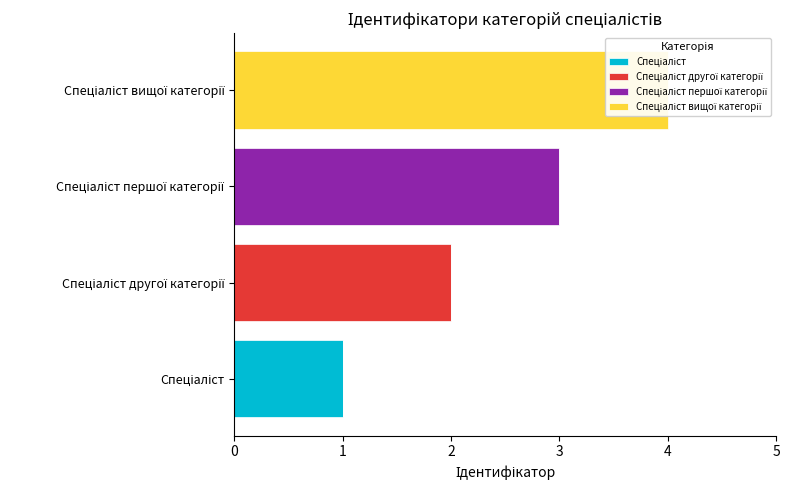

What are all the series names shown in the legend?

Спеціаліст, Спеціаліст другої категорії, Спеціаліст першої категорії, Спеціаліст вищої категорії